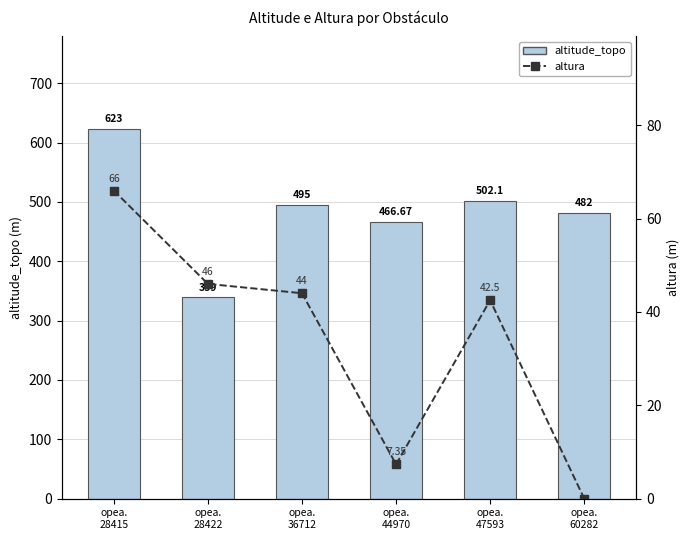

What are all the series names shown in the legend?

altitude_topo, altura